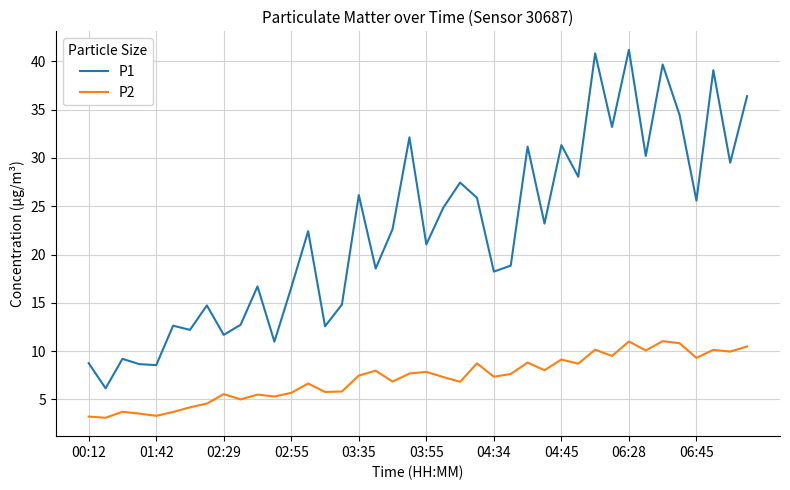

Which series has the largest total across all categories?

P1